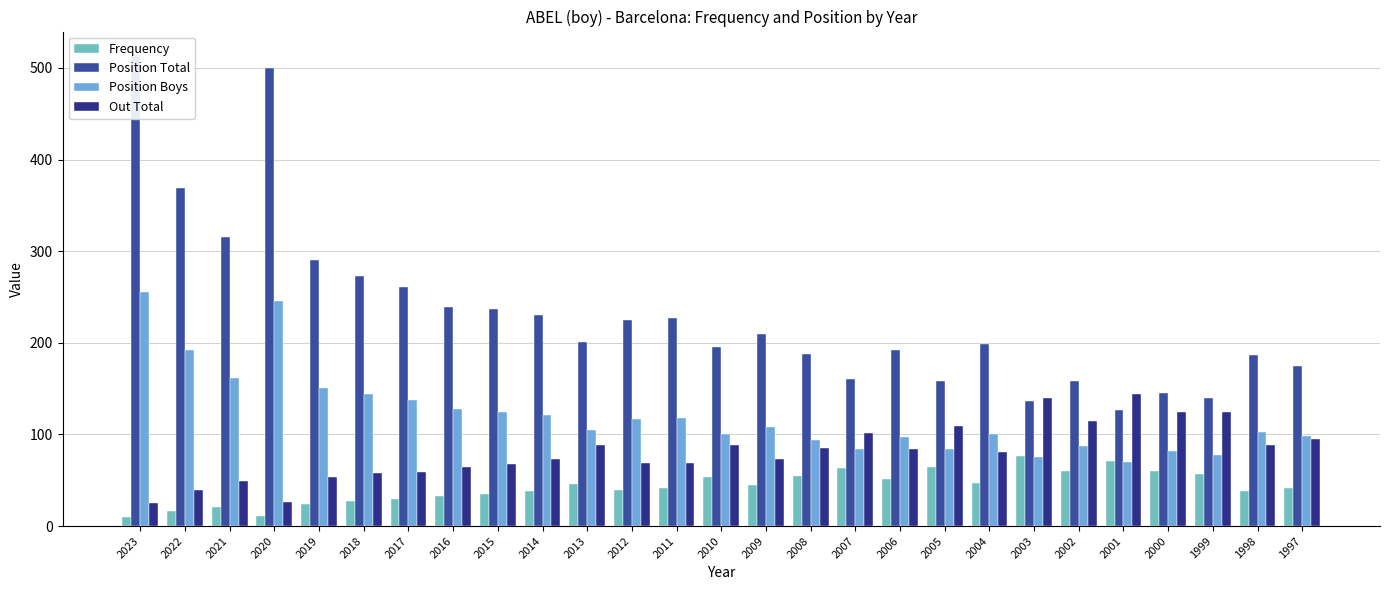

At how many categories does at least one series exceed 388?

2